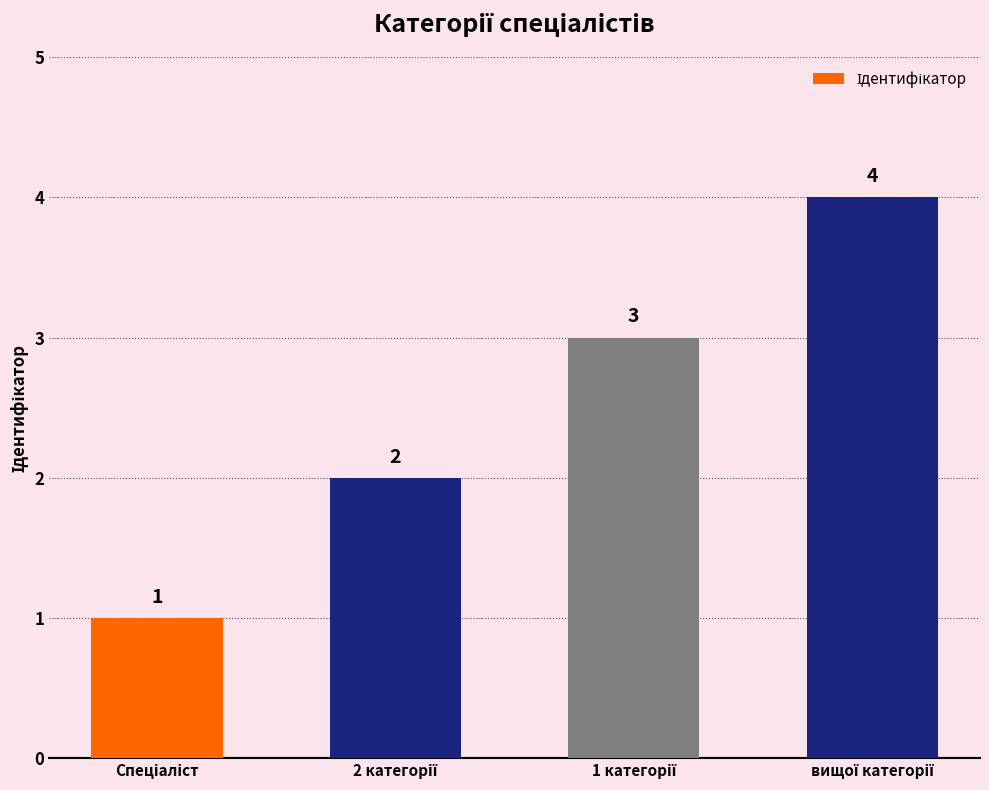

What is the greatest value displayed?

4